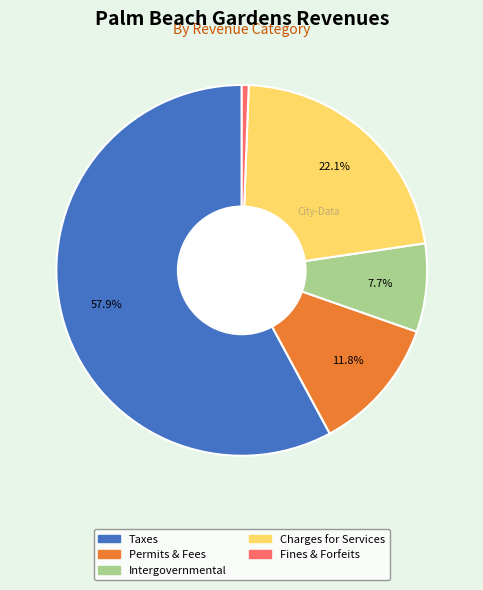

Does any single category account for the majority?

Yes